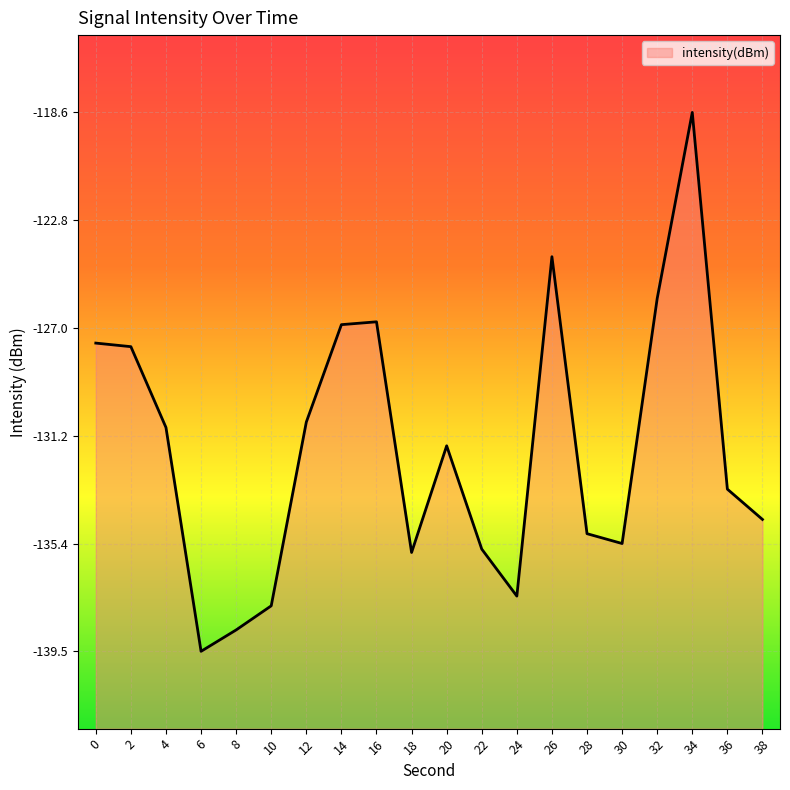

What is the value of the 19th point from the left?

-133.2